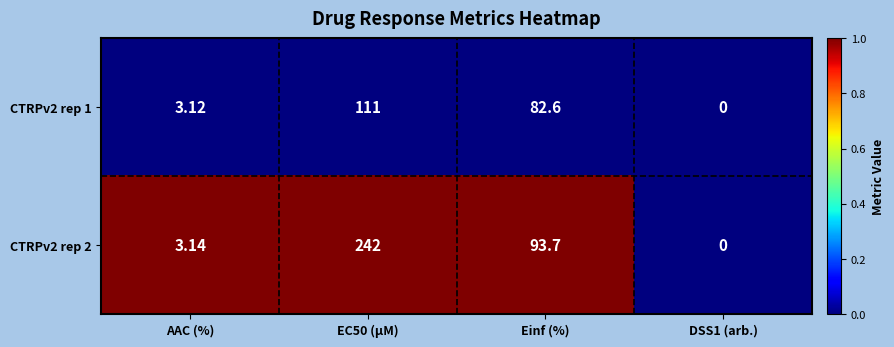

At which label is CTRPv2 rep 2 closest to 121?

Einf (%)